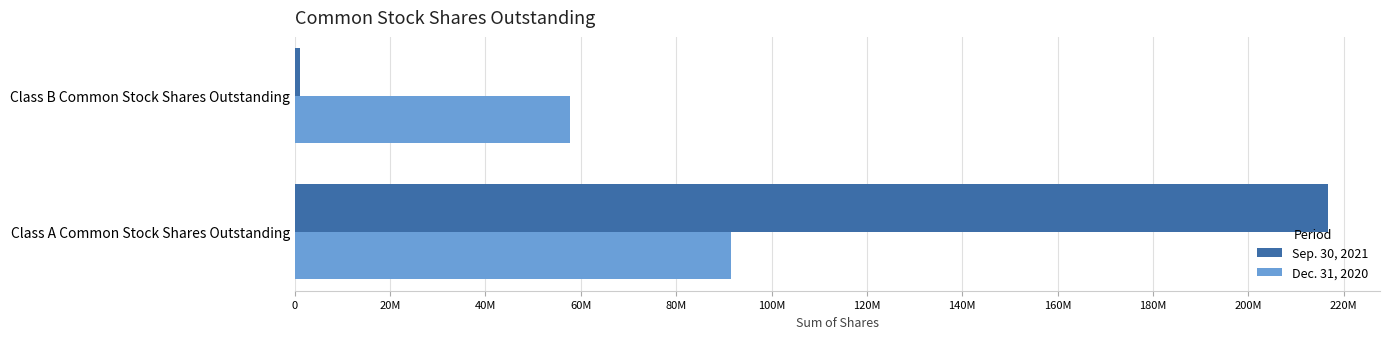

What is the sum of all Dec. 31, 2020 values?

149042155